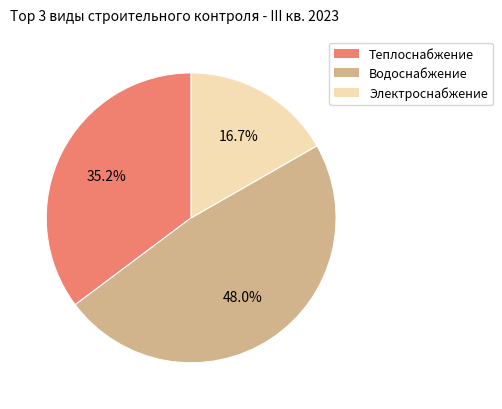

Is there any slice that represents more than half of the pie?

No